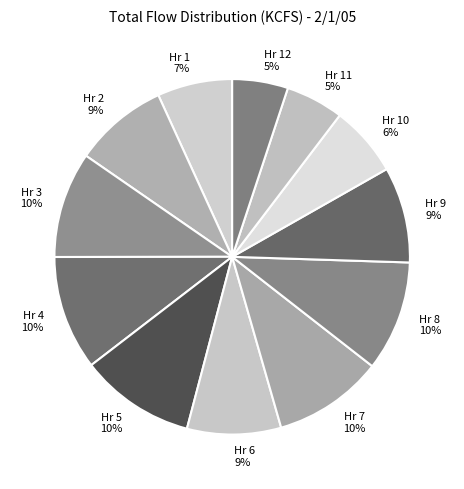

To the nearest percent, what is the difference between the largest and smallest slice percentages?

5%